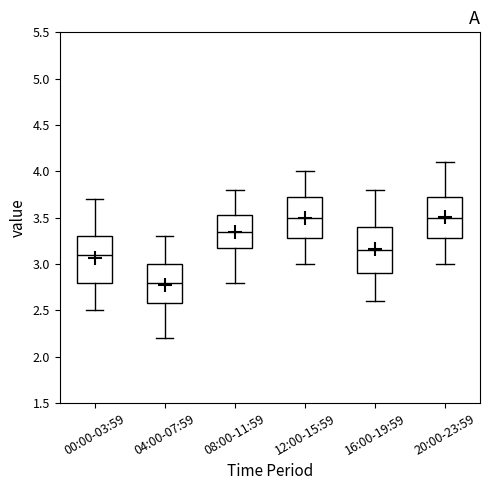

Reading left to right, transcribe this box plot: for each box, give where its median line is, the range the box spans, and where its two whiskers end, as read against the y-axis. The values are not printed on the chart, so give them approximately, as read against the axis.

00:00-03:59: median 3.10, box 2.80 to 3.30, whiskers 2.50 to 3.70
04:00-07:59: median 2.80, box 2.60 to 3.00, whiskers 2.20 to 3.30
08:00-11:59: median 3.35, box 3.20 to 3.55, whiskers 2.80 to 3.80
12:00-15:59: median 3.50, box 3.30 to 3.75, whiskers 3.00 to 4.00
16:00-19:59: median 3.15, box 2.90 to 3.40, whiskers 2.60 to 3.80
20:00-23:59: median 3.50, box 3.30 to 3.75, whiskers 3.00 to 4.10